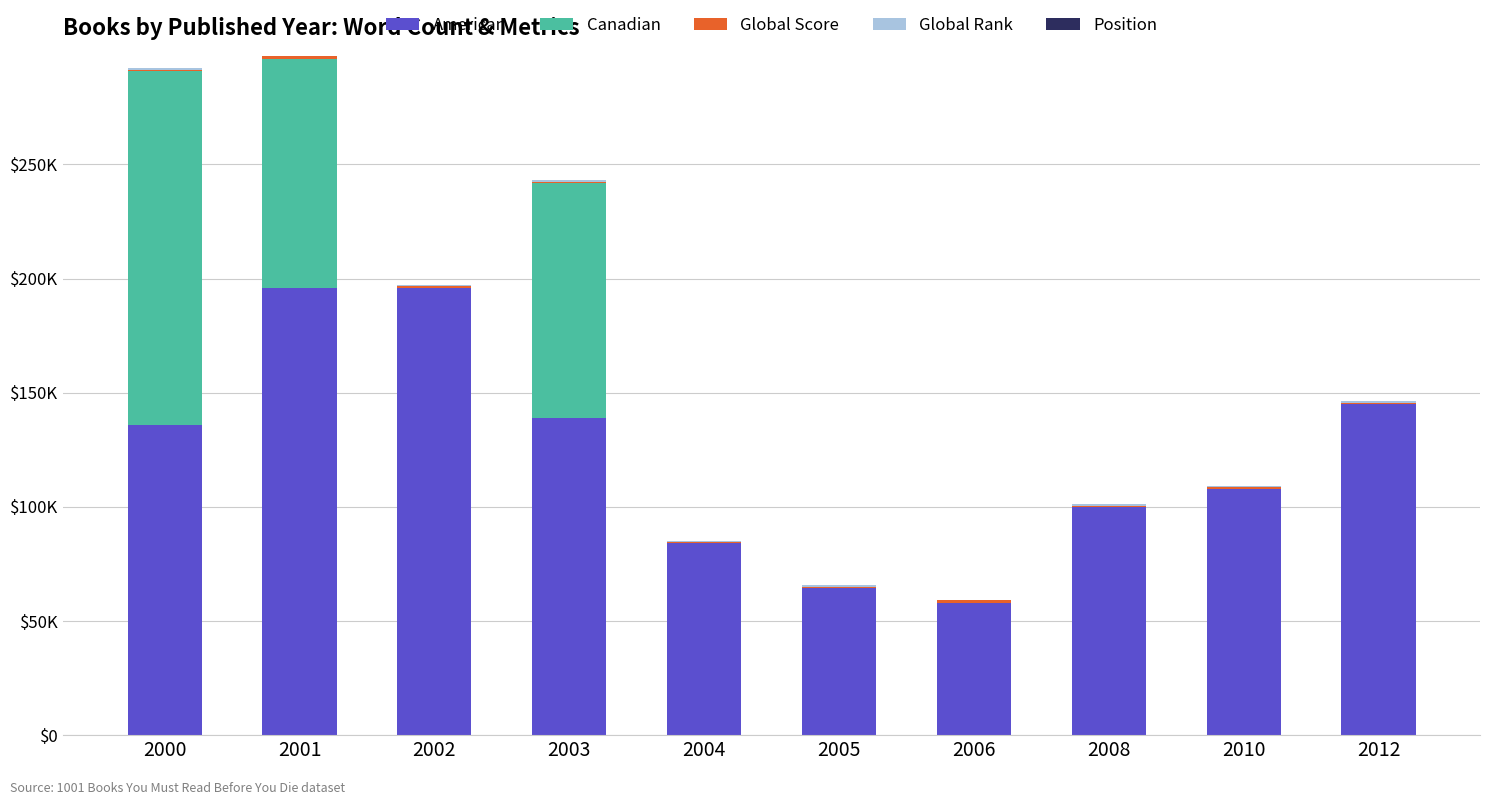

What is the average value of the Canadian series?

35800